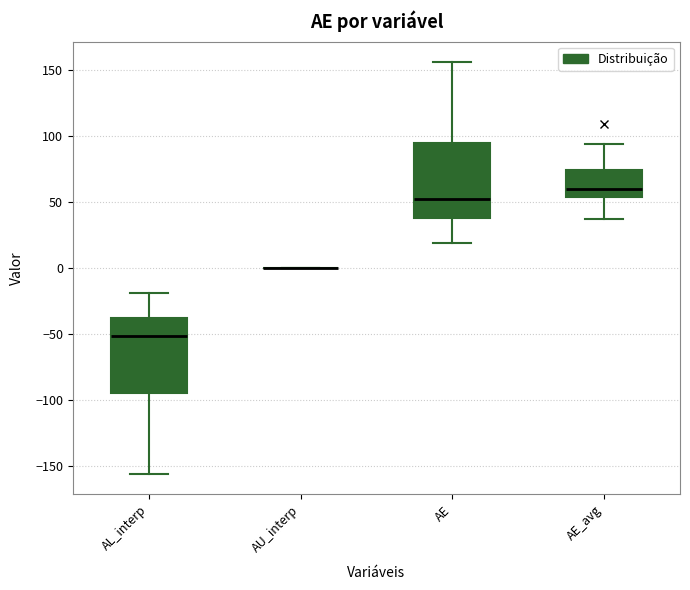

Reading left to right, transcribe this box plot: for each box, give where its median line is, the range the box spans, and where its two whiskers end, as read against the y-axis. The values are not printed on the chart, so give them approximately, as read against the axis.

AL_interp: median -50, box -95 to -40, whiskers -155 to -20
AU_interp: box collapsed to a line at 0, whiskers 0 to 0
AE: median 50, box 40 to 95, whiskers 20 to 155
AE_avg: median 60, box 55 to 75, whiskers 35 to 95